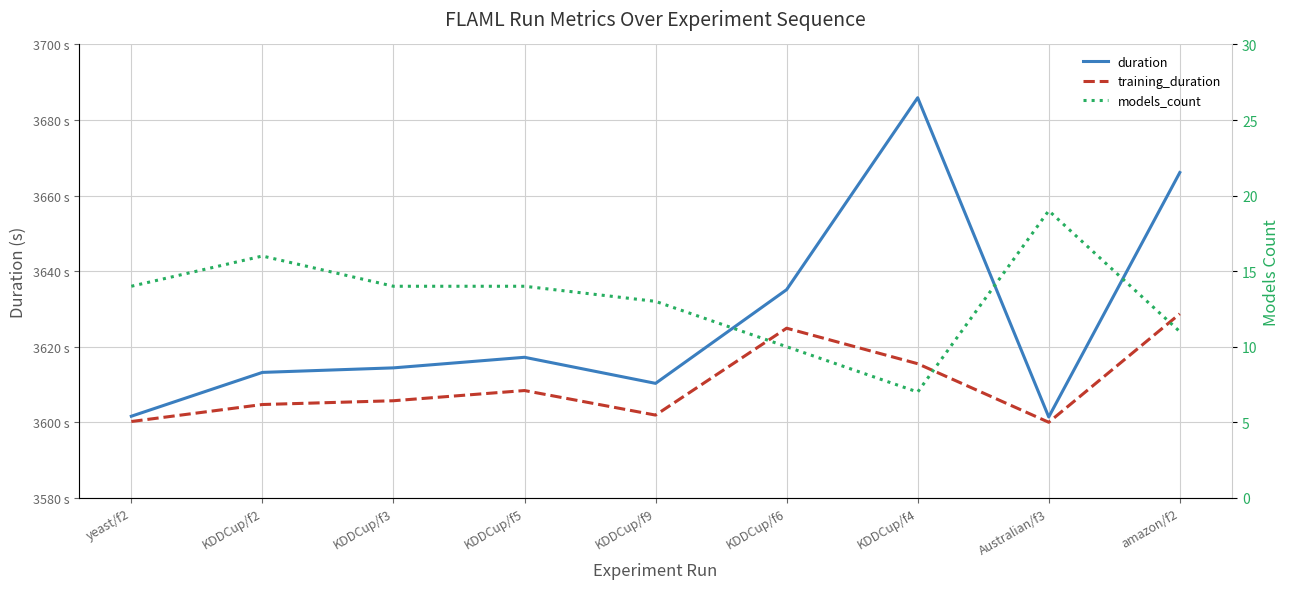

Reading left to right, list all the values displayed in this chart.

duration: 3601.6	3613.2	3614.4	3617.2	3610.3	3635.1	3685.9	3601.4	3666.1
training_duration: 3600.2	3604.7	3605.7	3608.4	3601.9	3624.9	3615.5	3600.0	3628.7
models_count: 14.0	16.0	14.0	14.0	13.0	10.0	7.0	19.0	11.0